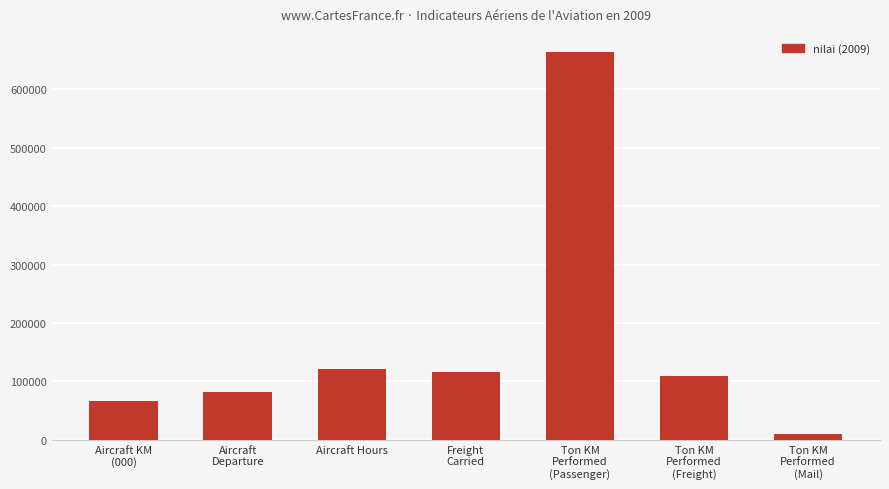

What is the label of the 6th bar from the right?

Aircraft
Departure